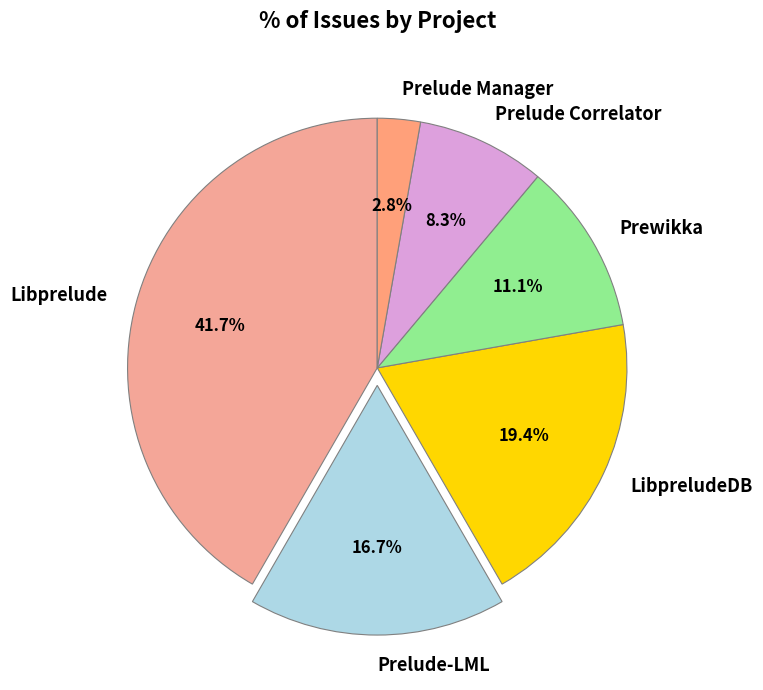

To the nearest percent, what percentage of the pie is Prelude-LML?

17%